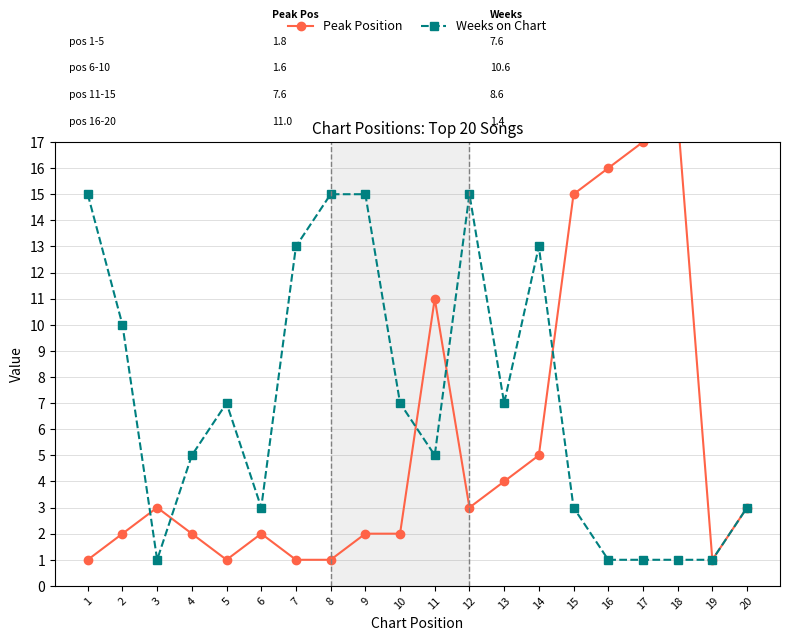

Reading right to left, list all the values displayed in this chart.

Peak Position: 3	1	18	17	16	15	5	4	3	11	2	2	1	1	2	1	2	3	2	1
Weeks on Chart: 3	1	1	1	1	3	13	7	15	5	7	15	15	13	3	7	5	1	10	15